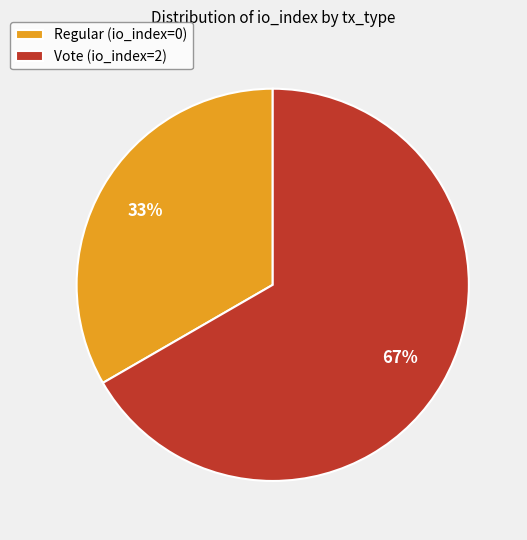

Between Regular (io_index=0) and Vote (io_index=2), which is larger?

Vote (io_index=2)